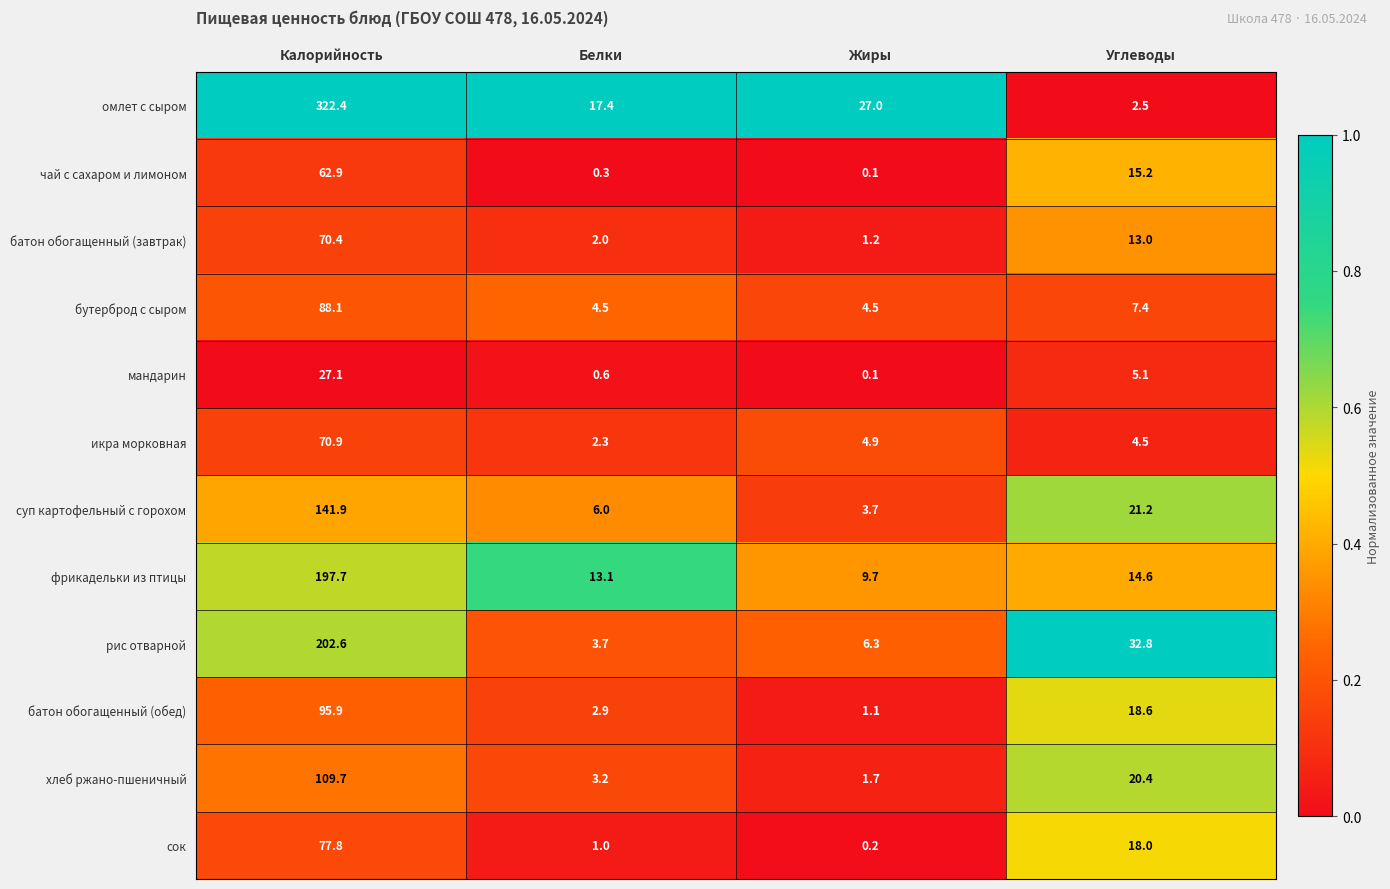

Which series has the largest total across all categories?

омлет с сыром